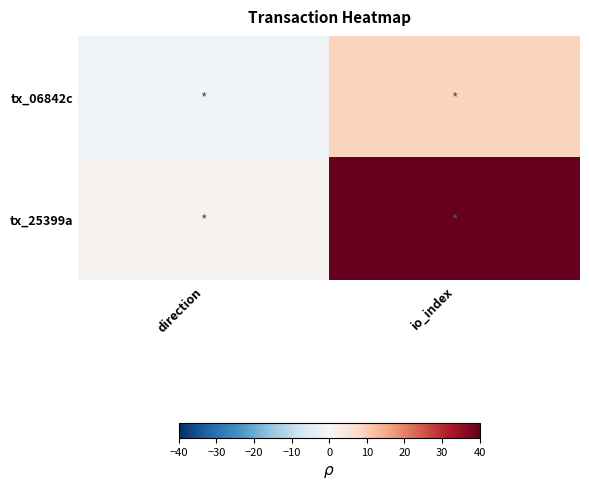

Which series has the largest range (max minus min)?

tx_25399a